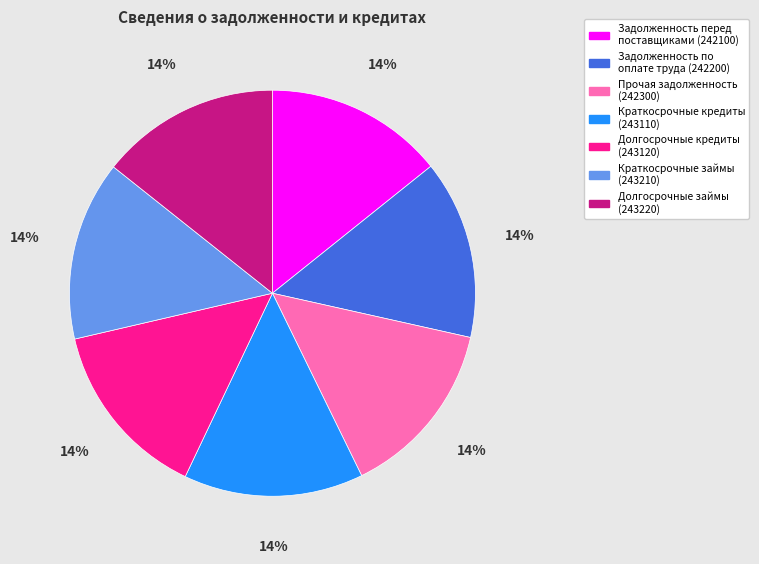

Is Краткосрочные кредиты (243110) the majority of the pie?

No